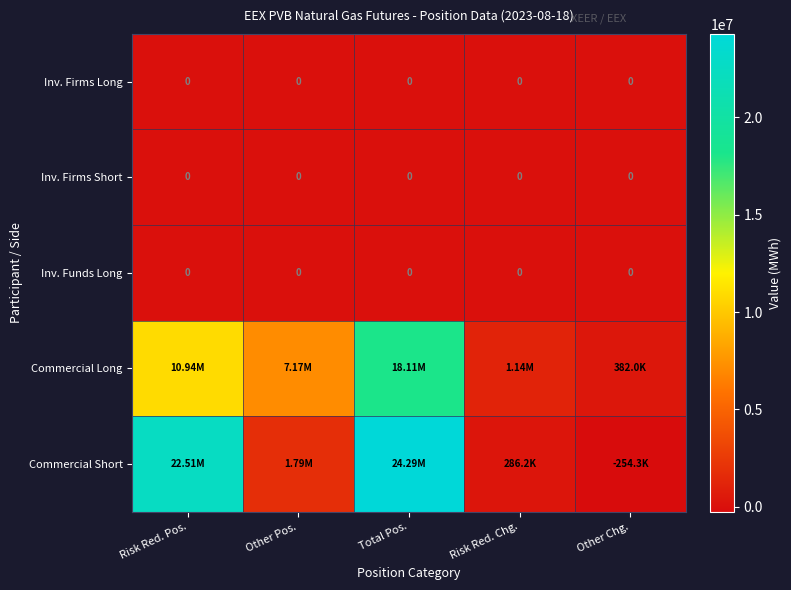

Between Other Pos. and Risk Red. Chg., which series saw the biggest shift?

Commercial Long